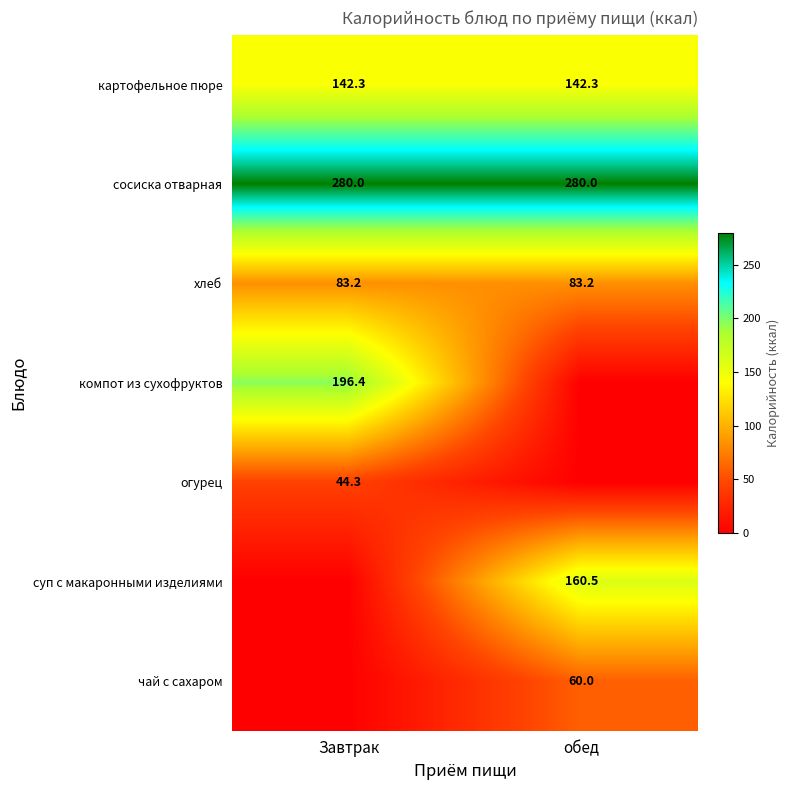

The value of картофельное пюре at обед is 202.3. True or false?

False